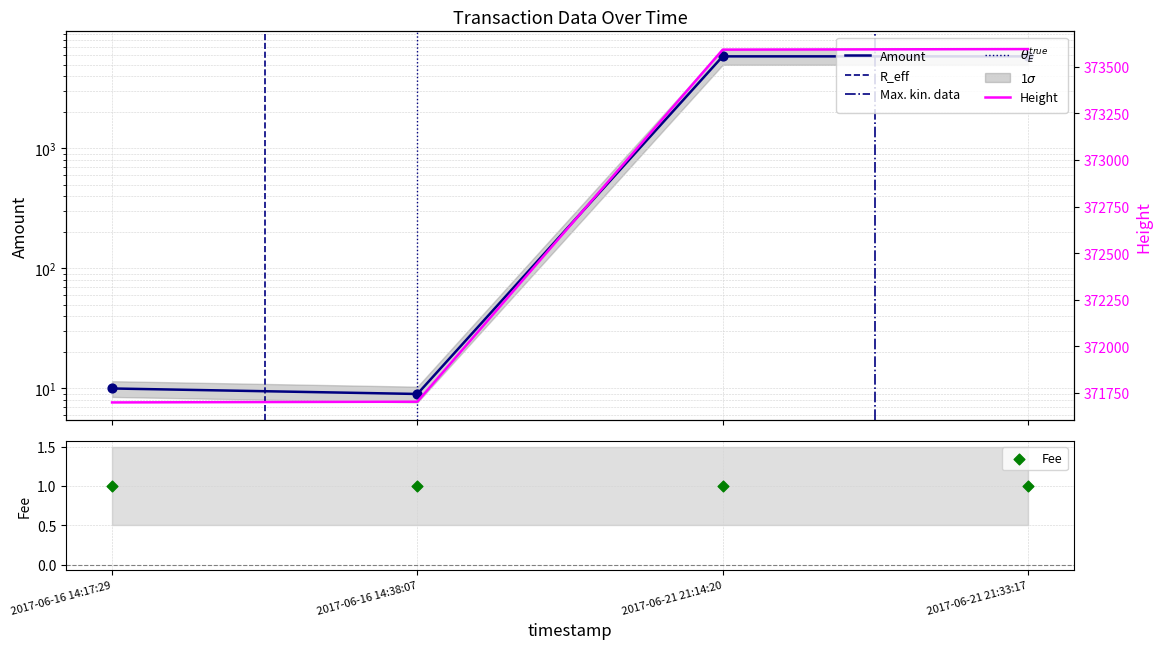

Which series has the largest total across all categories?

Height